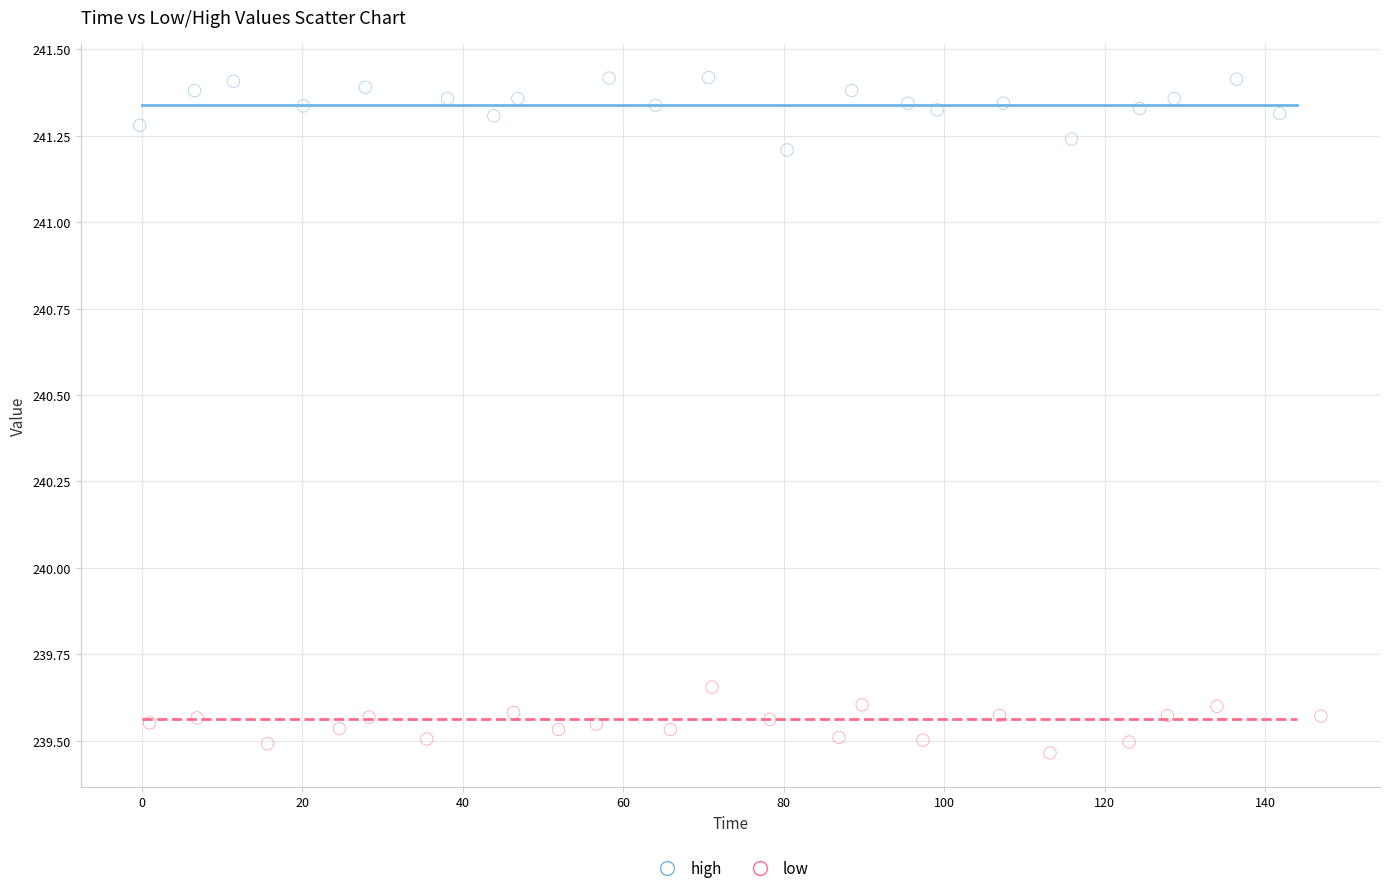

What are all the series names shown in the legend?

high, low